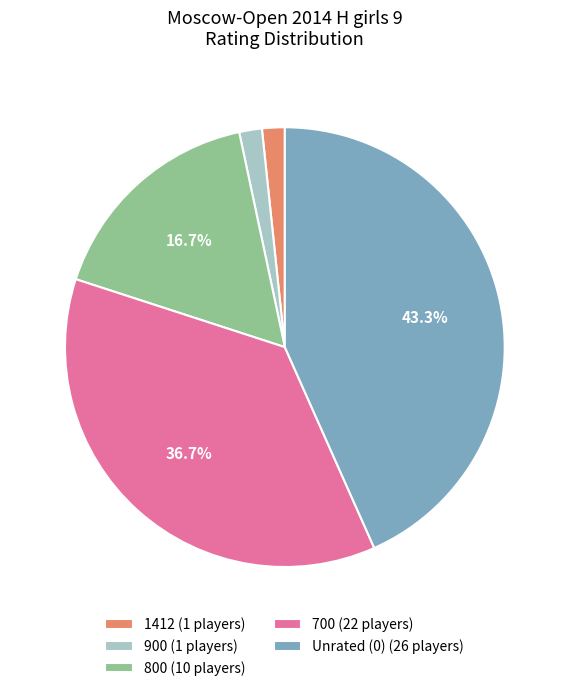

Which category has the biggest portion of the pie?

Unrated (0) (26 players)